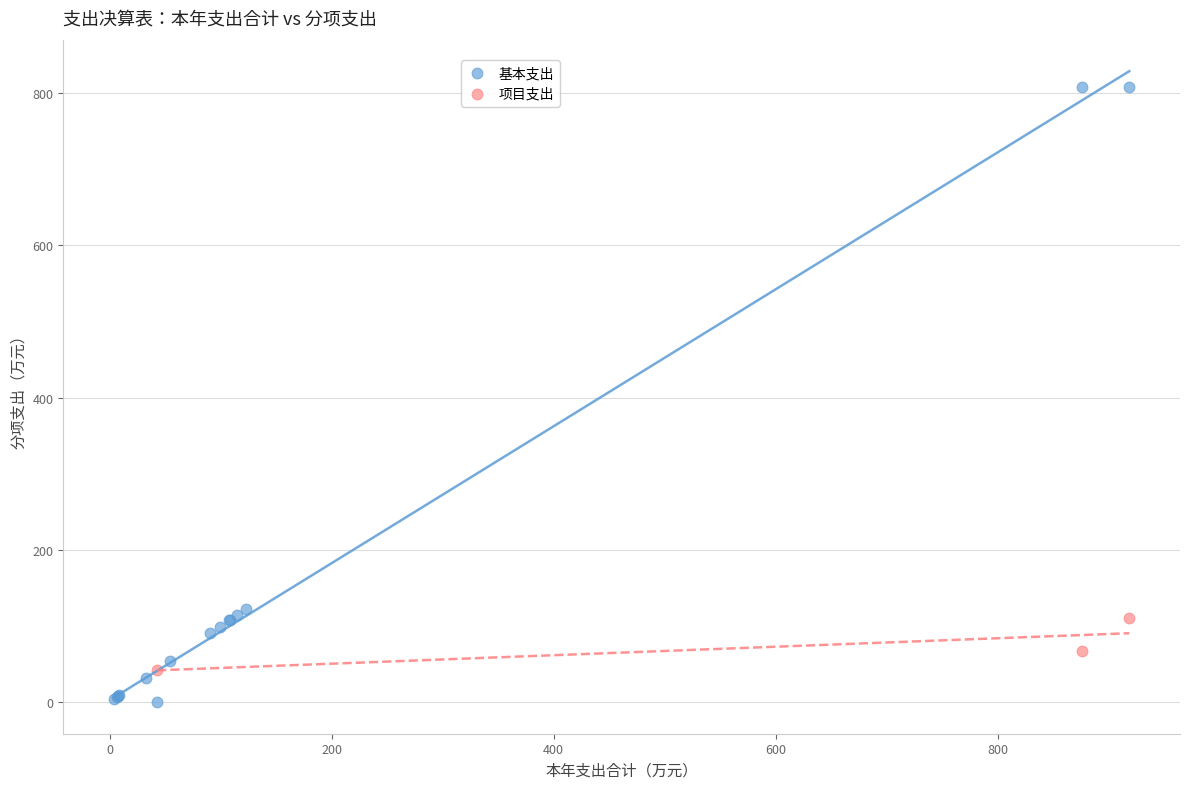

Which series reaches the minimum Y coordinate?

基本支出